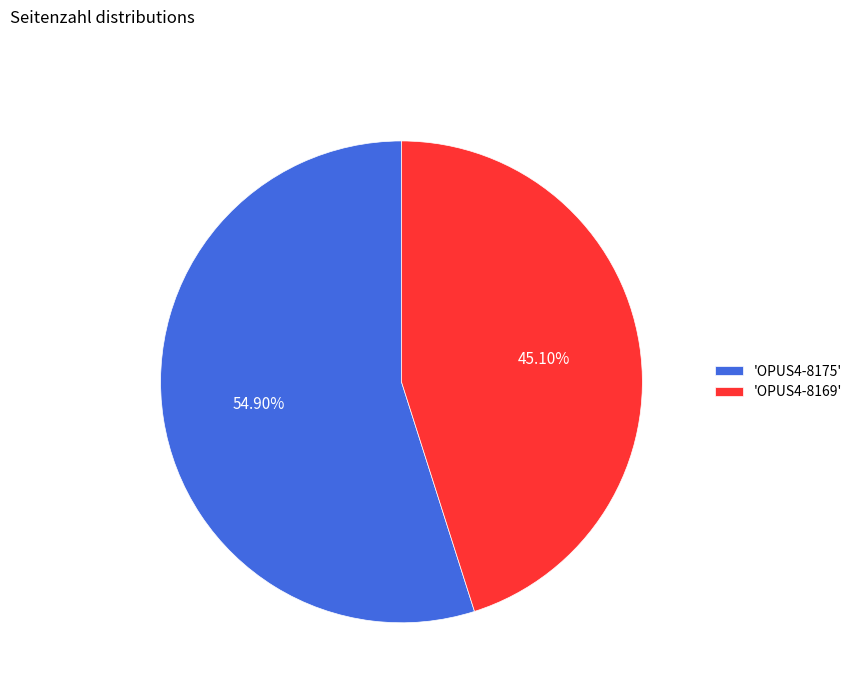

Is the sum of 'OPUS4-8175' and 'OPUS4-8169' greater than half?

Yes